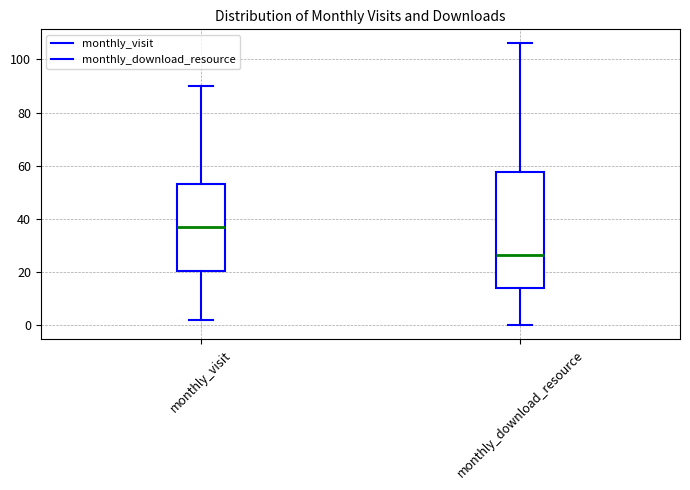

Reading left to right, read every box against the y-axis: the position of its median line, the range the box covers, and the ends of its whiskers. The values are not printed on the chart, so give them approximately, as read against the axis.

monthly_visit: median 38, box 20 to 54, whiskers 2 to 90
monthly_download_resource: median 26, box 14 to 58, whiskers 0 to 106